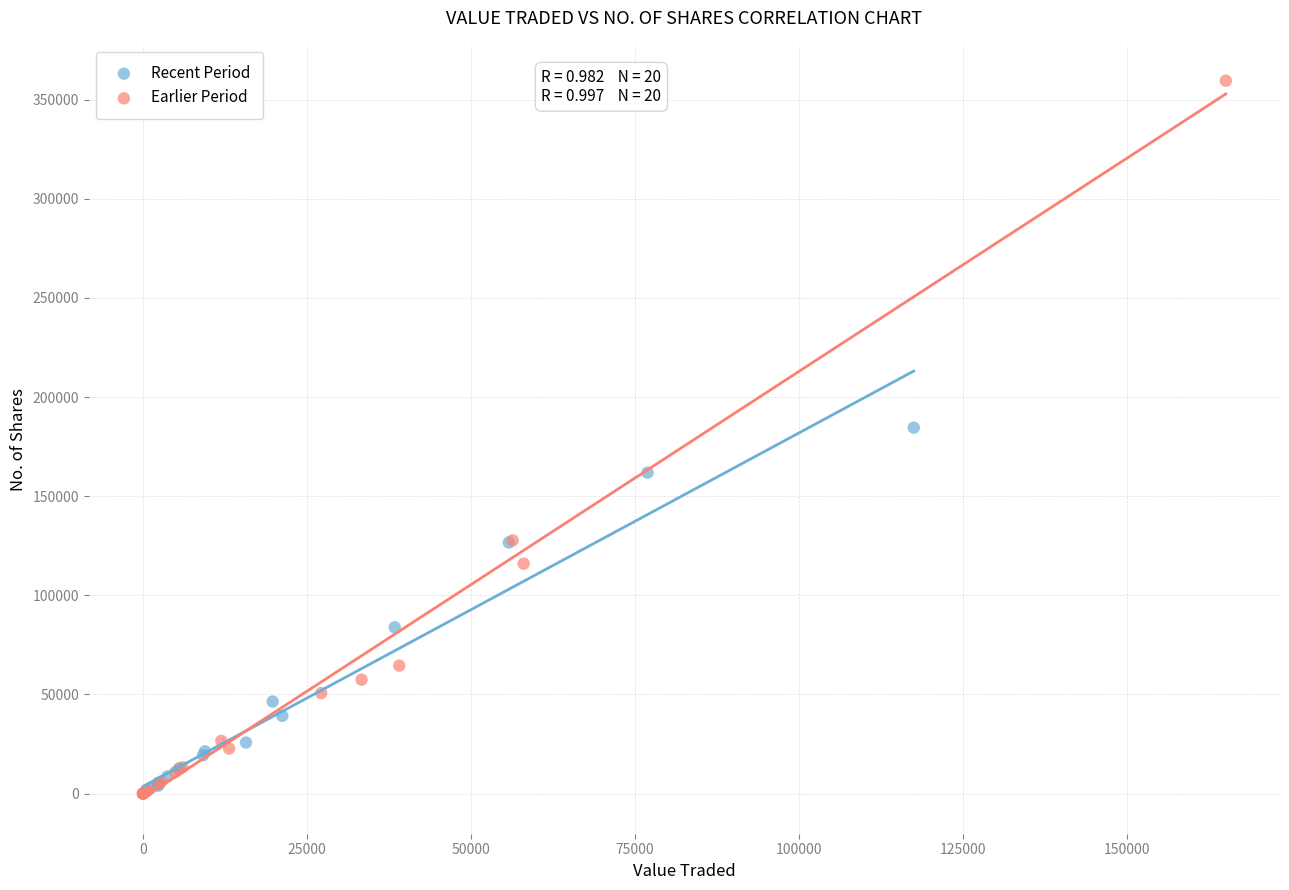

Which series reaches the maximum Y coordinate?

Earlier Period